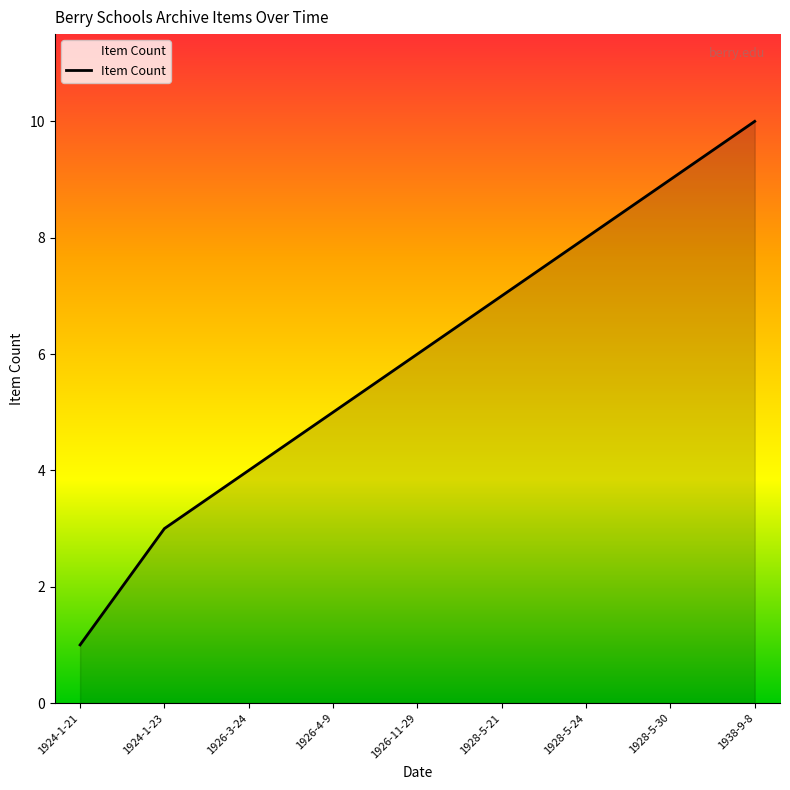

What is the average value?

6